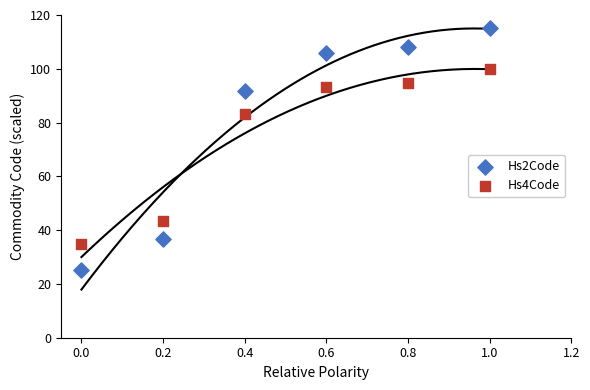

Which series contains the highest Y value?

Hs2Code